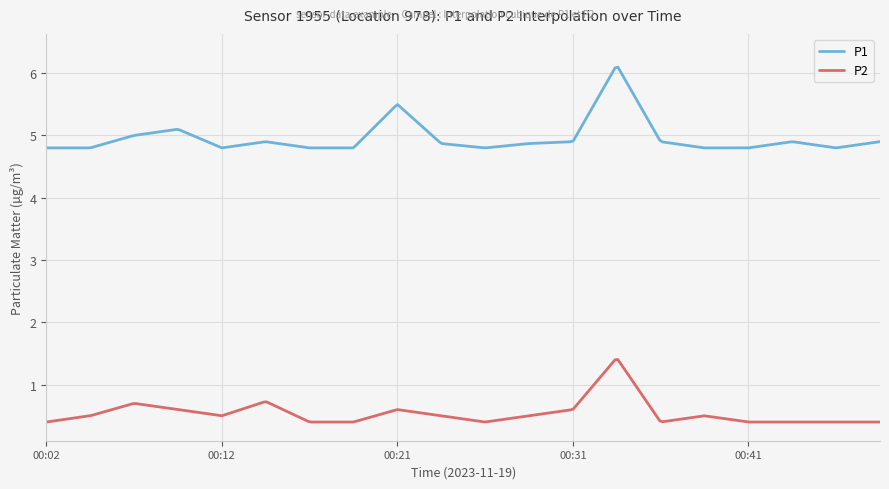

What is the difference between the maximum and minimum values in the P2 series?

1.0